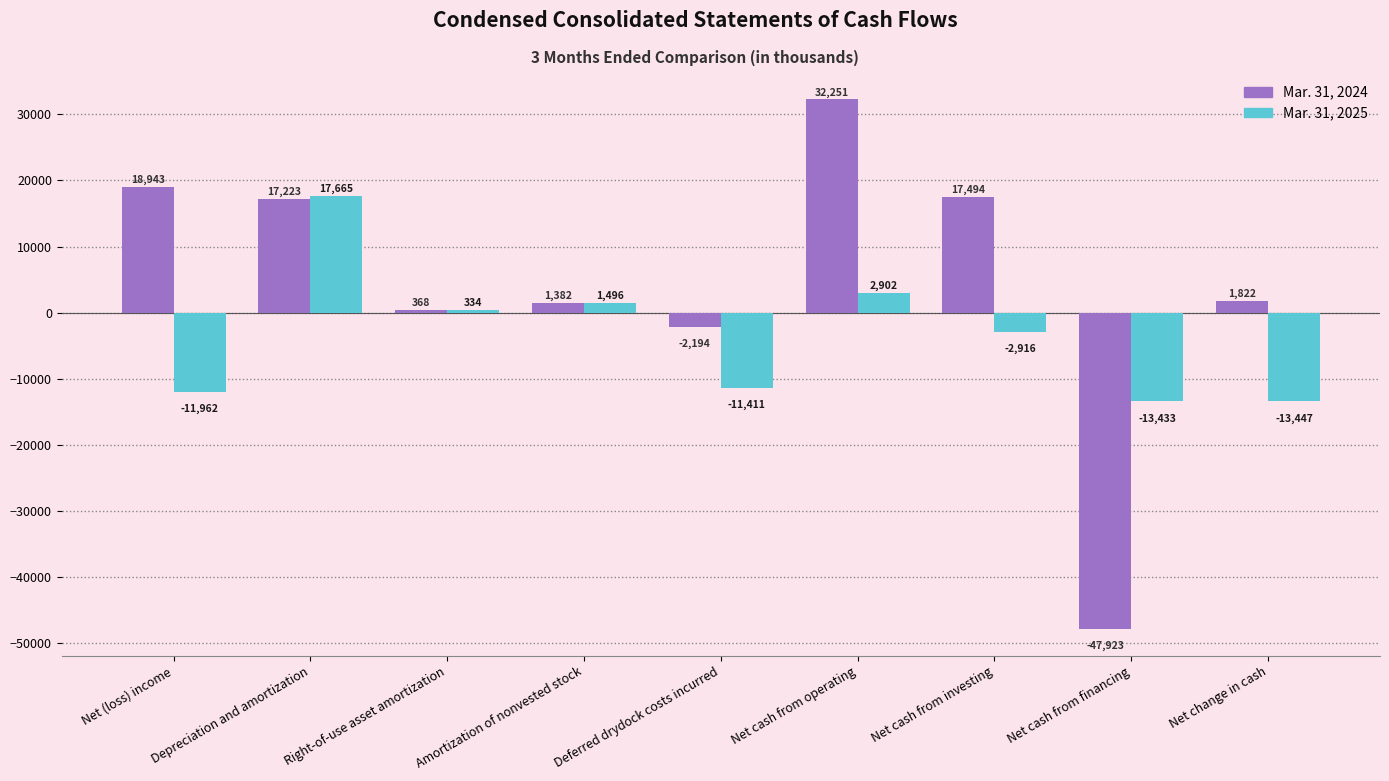

Reading left to right, list all the values displayed in this chart.

Mar. 31, 2024: Net (loss) income=18943	Depreciation and amortization=17223	Right-of-use asset amortization=368	Amortization of nonvested stock=1382	Deferred drydock costs incurred=-2194	Net cash from operating=32251	Net cash from investing=17494	Net cash from financing=-47923	Net change in cash=1822
Mar. 31, 2025: Net (loss) income=-11962	Depreciation and amortization=17665	Right-of-use asset amortization=334	Amortization of nonvested stock=1496	Deferred drydock costs incurred=-11411	Net cash from operating=2902	Net cash from investing=-2916	Net cash from financing=-13433	Net change in cash=-13447